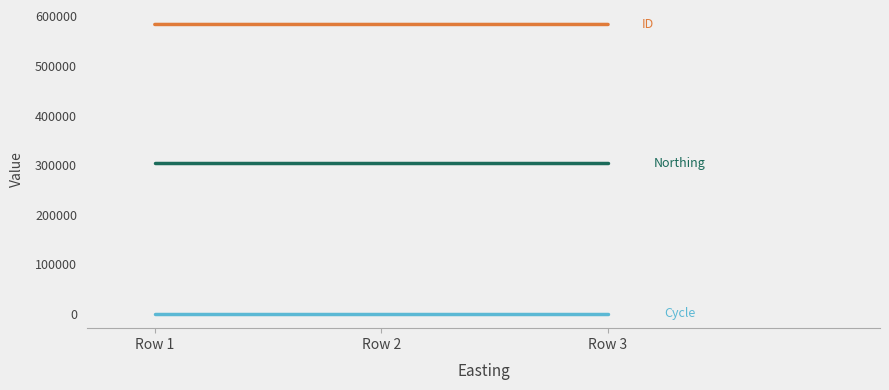

What is the maximum value shown in the chart?

583724